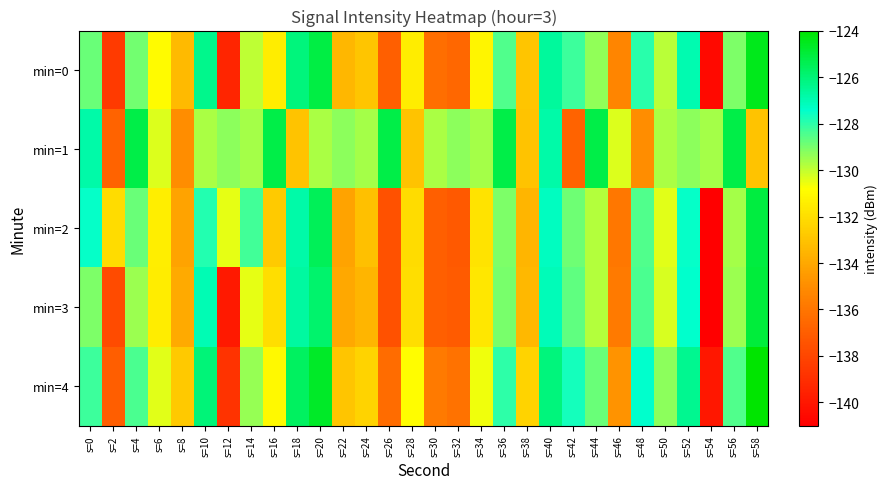

At which category is the sum across all series the highest?

s=20